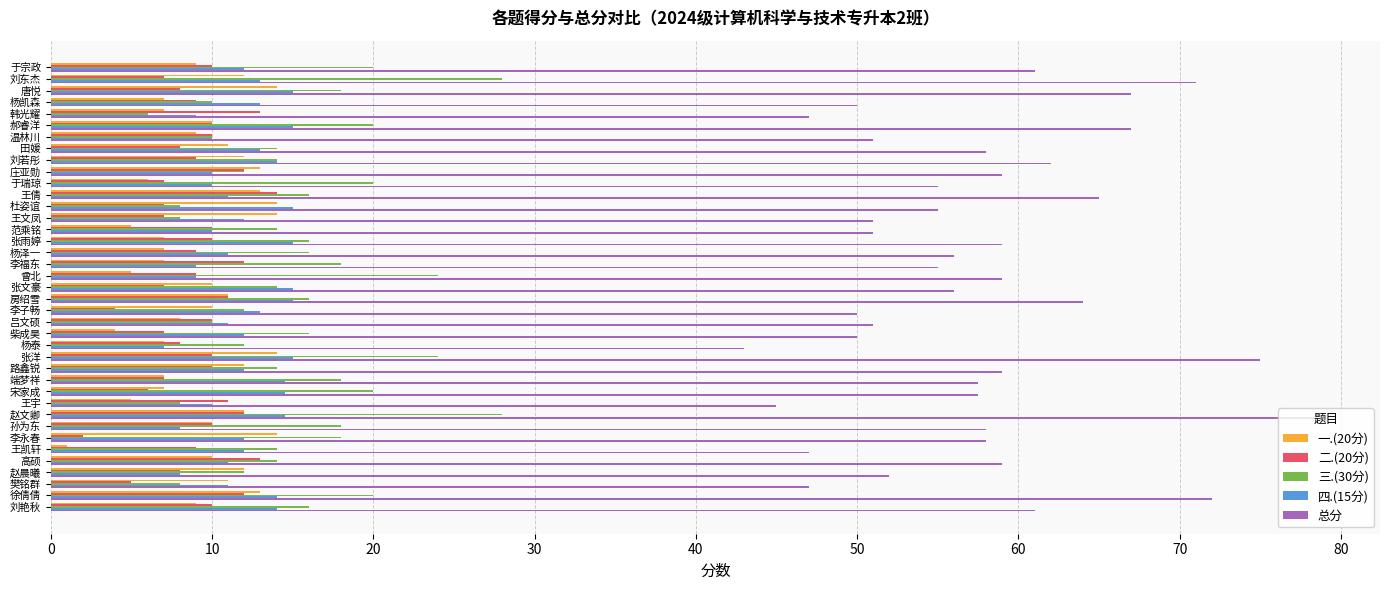

What is the difference between the maximum and minimum values in the 总分 series?

35.5